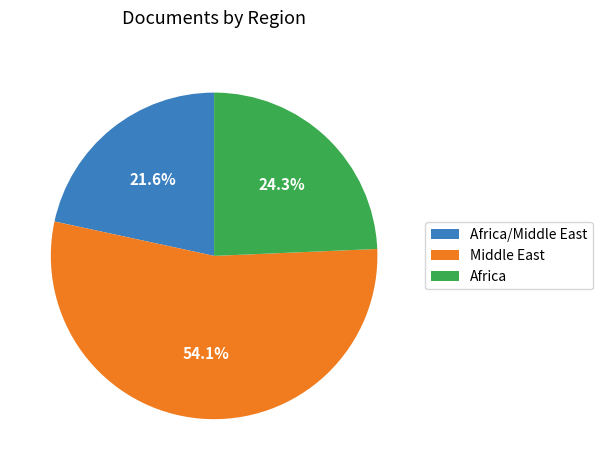

Which slice is the largest?

Middle East